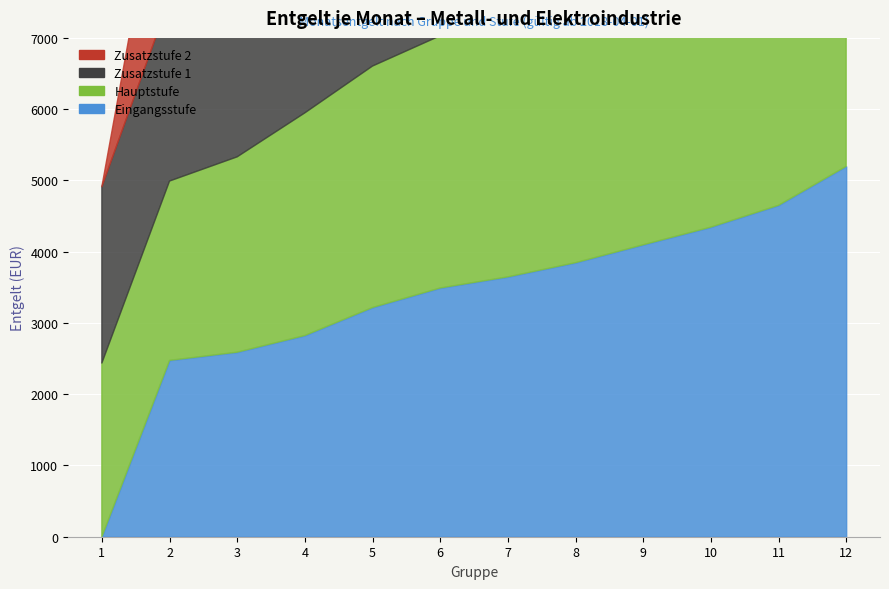

Reading right to left, what are all the values shown in this chart?

Eingangsstufe: 5198	4651	4345	4097	3846	3647	3491	3217	2824	2590	2475	0
Hauptstufe: 5863	5043	4518	4216	3977	3734	3539	3388	3124	2741	2516	2437
Zusatzstufe 1: 0	5095	4562	4258	4017	3774	3576	3422	3157	2769	2552	2475
Zusatzstufe 2: 0	5146	4609	4300	4057	3811	3612	3455	3189	2799	2590	0